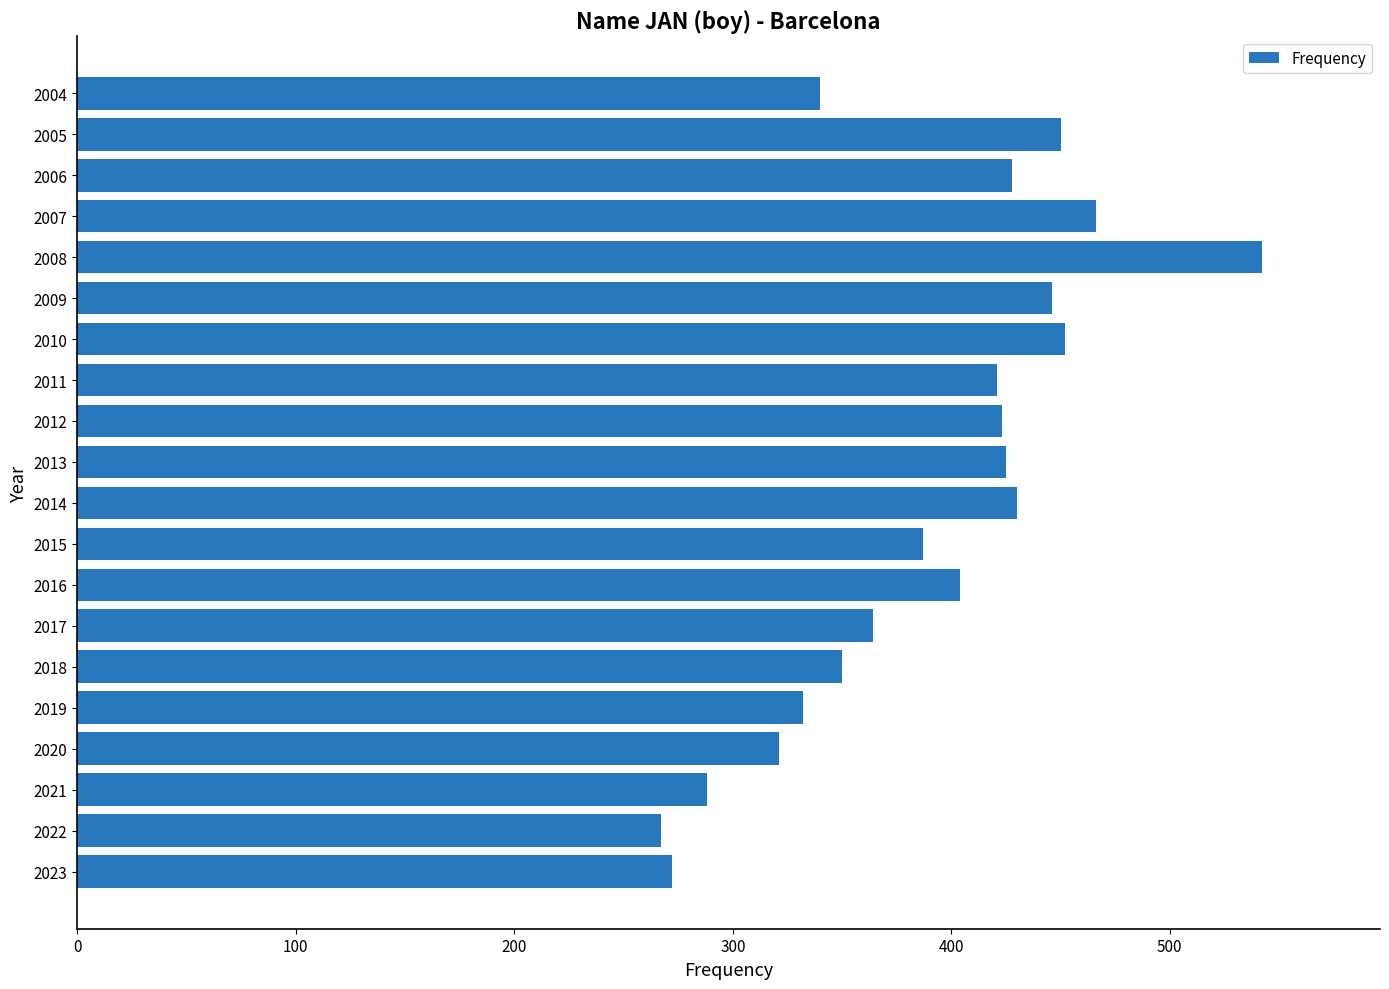

True or false: the data shows 272 at 2023.

True